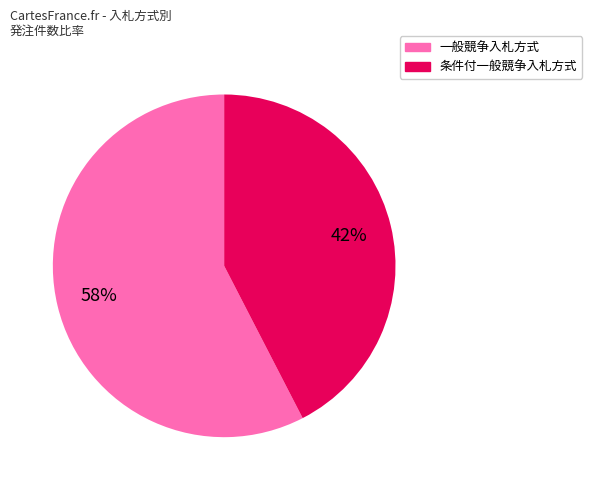

True or false: 一般競争入札方式 accounts for 57% of the total.

True